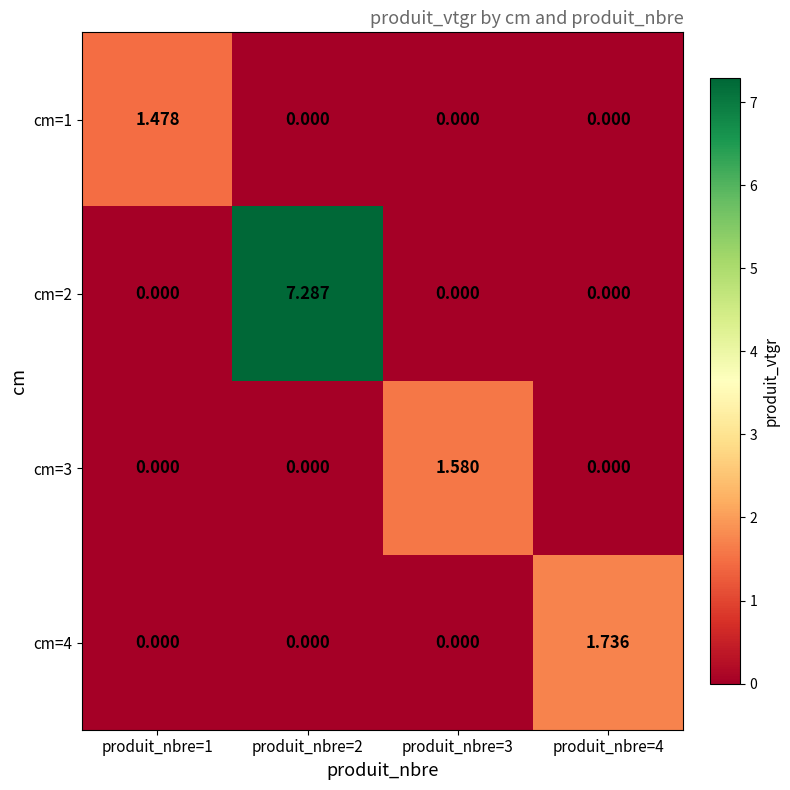

Reading right to left, what are all the values shown in this chart?

cm=1: produit_nbre=4=0.0	produit_nbre=3=0.0	produit_nbre=2=0.0	produit_nbre=1=1.5
cm=2: produit_nbre=4=0.0	produit_nbre=3=0.0	produit_nbre=2=7.3	produit_nbre=1=0.0
cm=3: produit_nbre=4=0.0	produit_nbre=3=1.6	produit_nbre=2=0.0	produit_nbre=1=0.0
cm=4: produit_nbre=4=1.7	produit_nbre=3=0.0	produit_nbre=2=0.0	produit_nbre=1=0.0